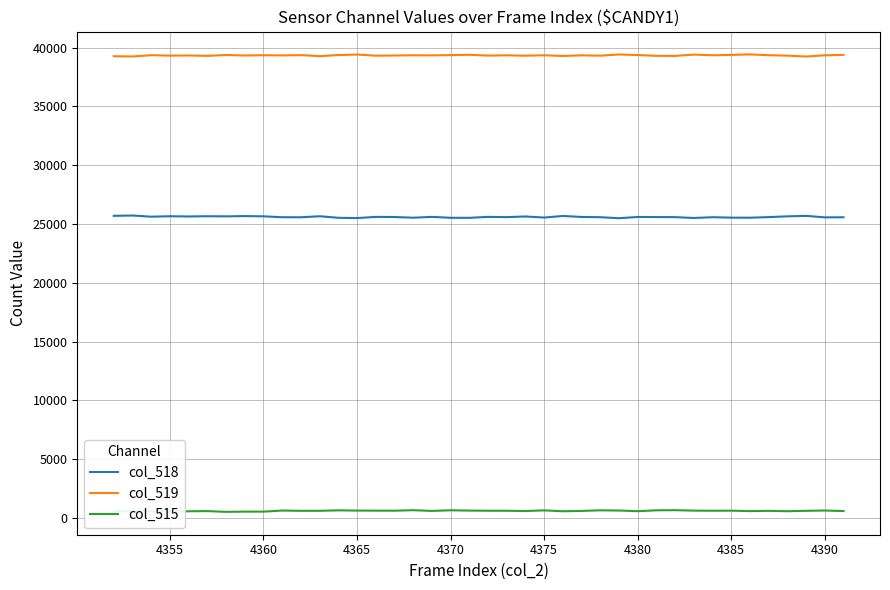

List the series in order of their peak value, lowest first.

col_515, col_518, col_519